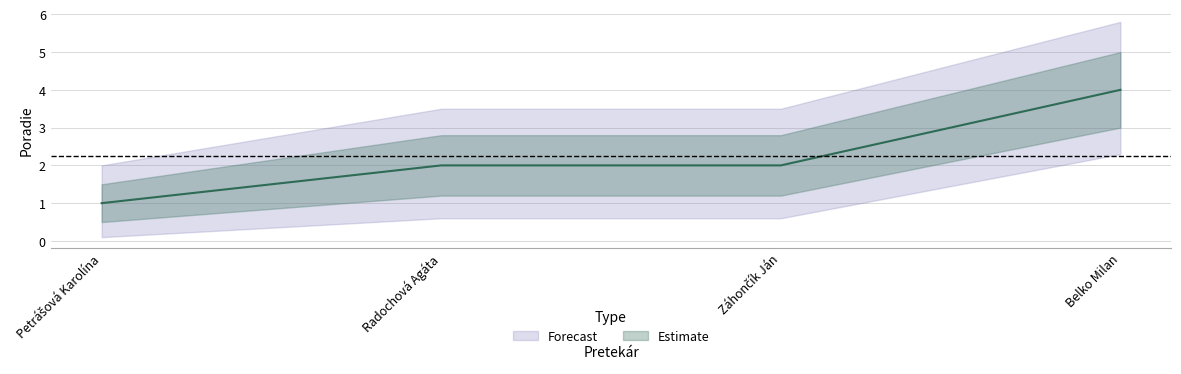

True or false: there are more than 1 points higher than both neighbors.

False